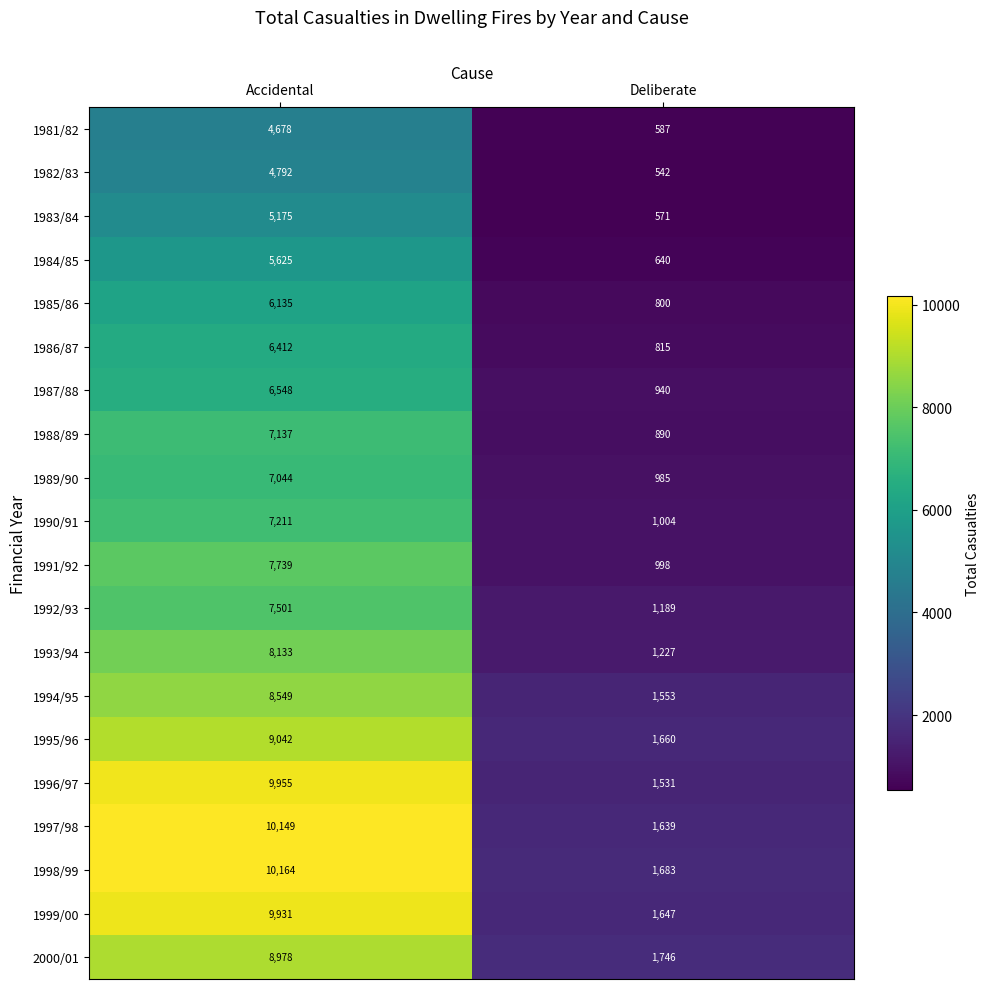

Is the value of 1990/91 at Accidental greater than the value of 1998/99 at Accidental?

No